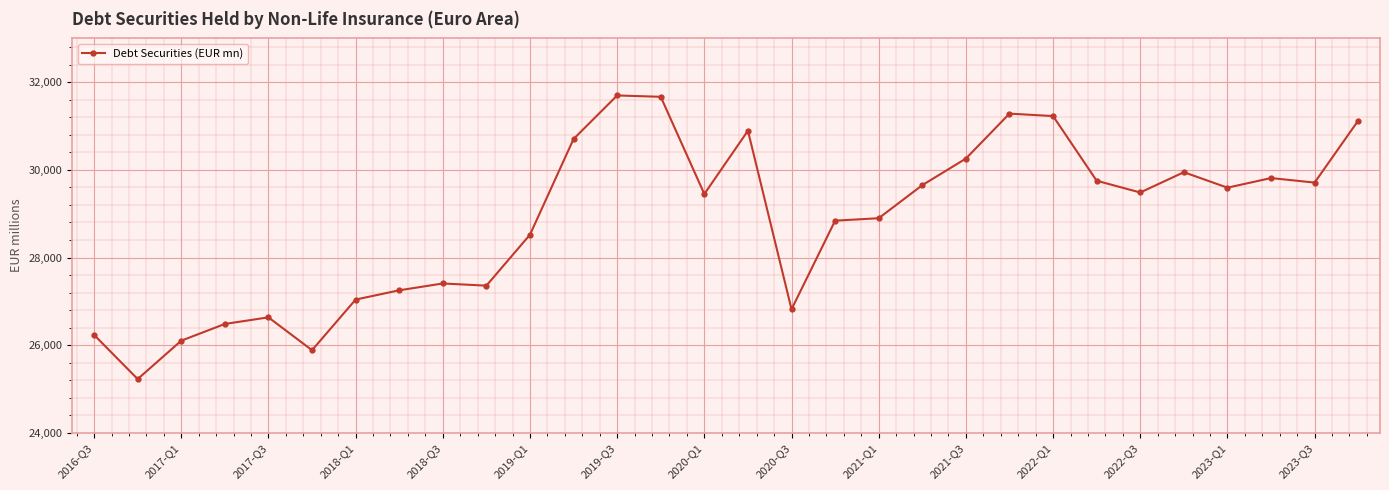

Count the number of categories in the chart.

30